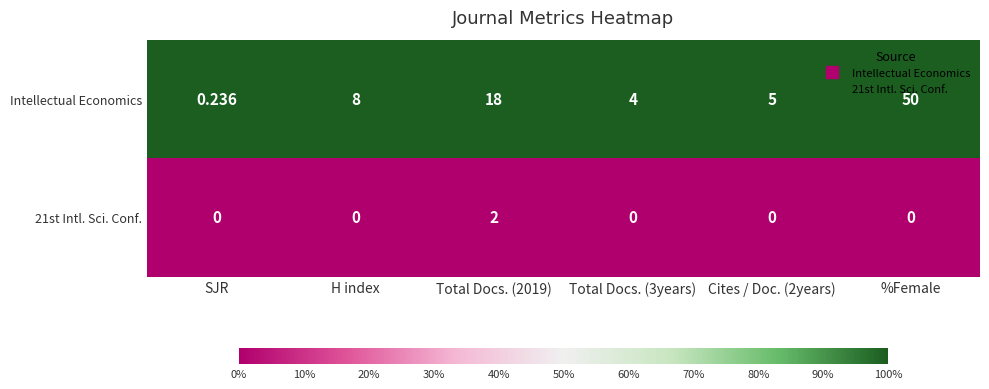

Which category has the highest value in the Intellectual Economics series?

%Female